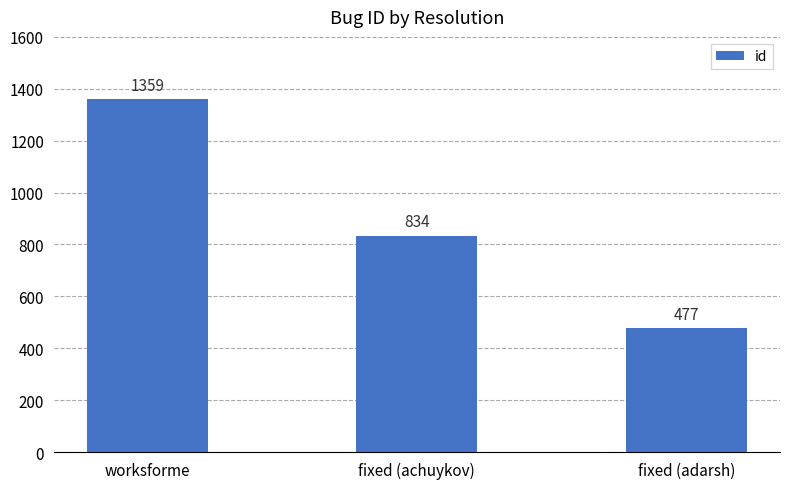

Reading left to right, transcribe all the data shown in this chart.

worksforme=1359	fixed (achuykov)=834	fixed (adarsh)=477